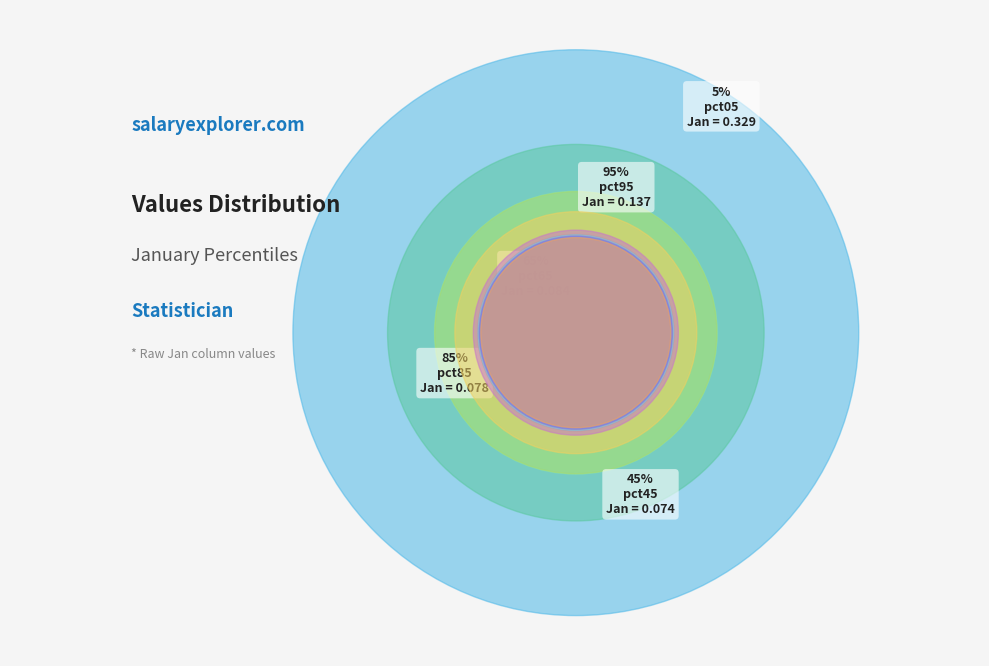

What is the change in value from pct05 to pct25?

-0.2